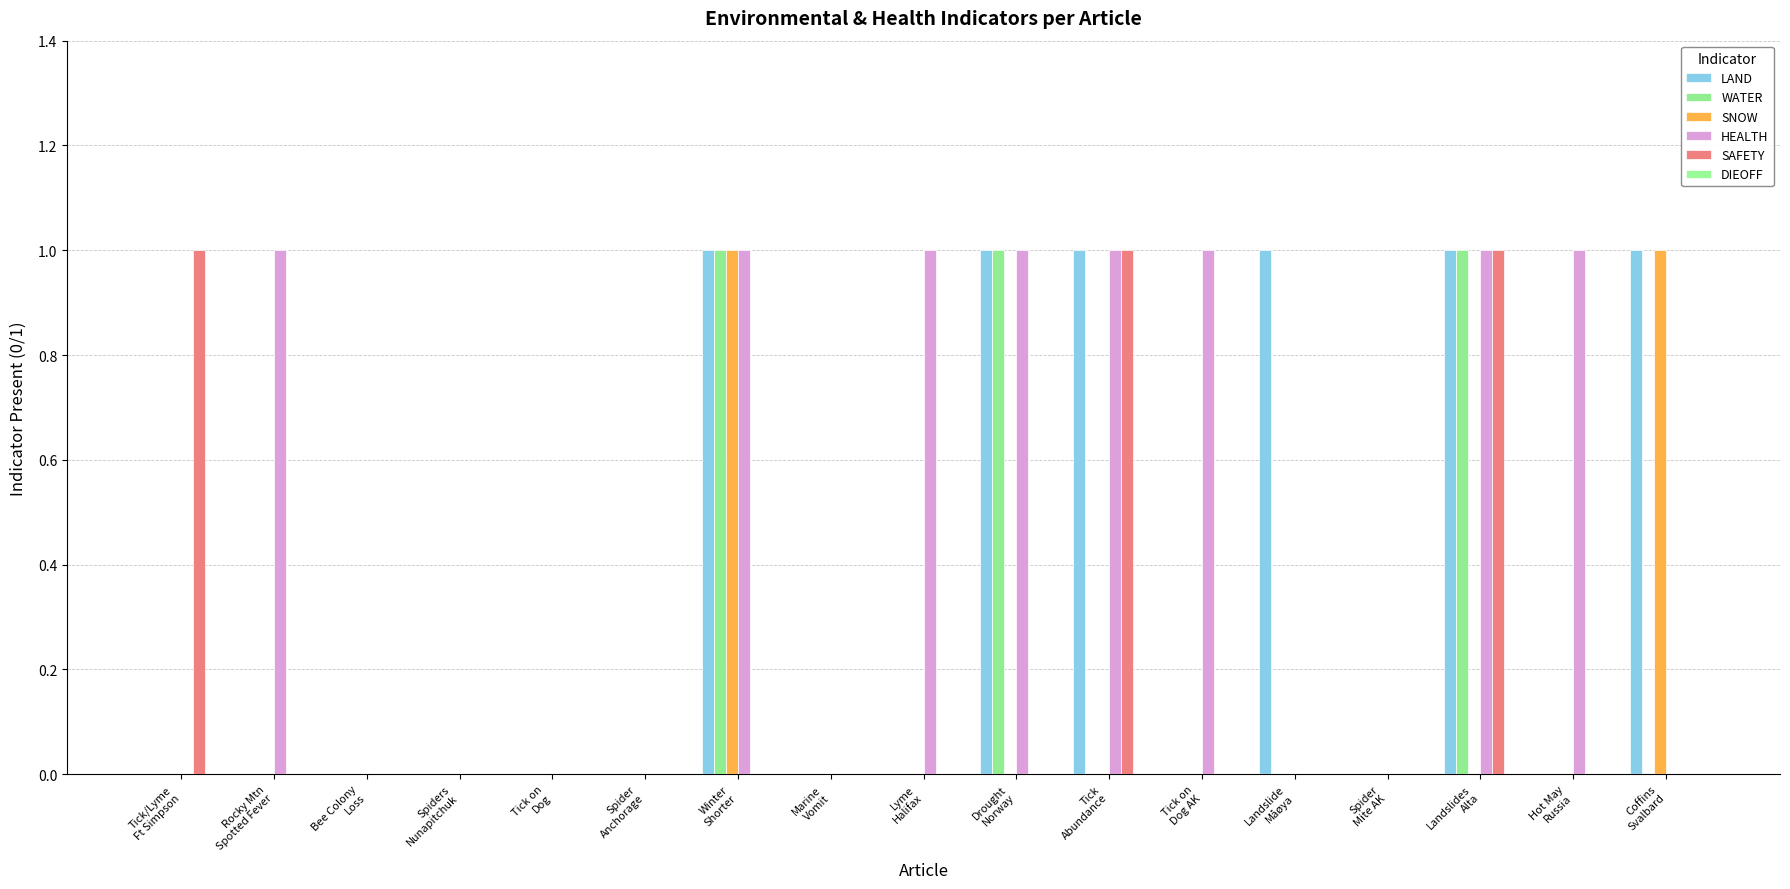

What is the value of the WATER bar at the 15th from the left?

1